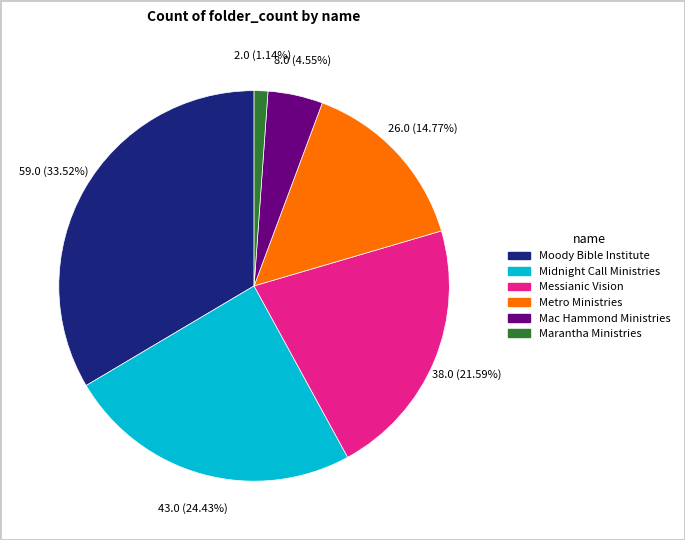

The Moody Bible Institute slice represents 34% of the pie. True or false?

True